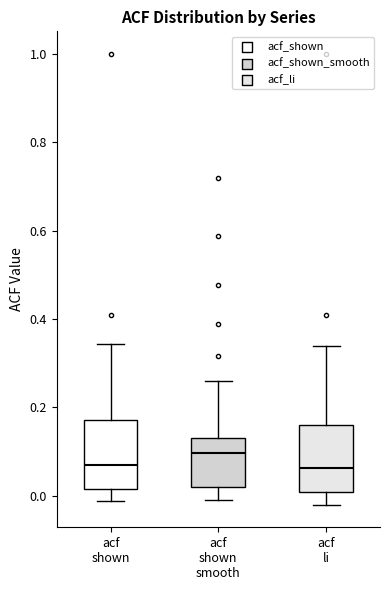

Reading left to right, transcribe this box plot: for each box, give where its median line is, the range the box spans, and where its two whiskers end, as read against the y-axis. The values are not printed on the chart, so give them approximately, as read against the axis.

acf shown: median 0.08, box 0.02 to 0.18, whiskers -0.02 to 0.34
acf shown smooth: median 0.10, box 0.02 to 0.14, whiskers 0.00 to 0.26
acf li: median 0.06, box 0.00 to 0.16, whiskers -0.02 to 0.34